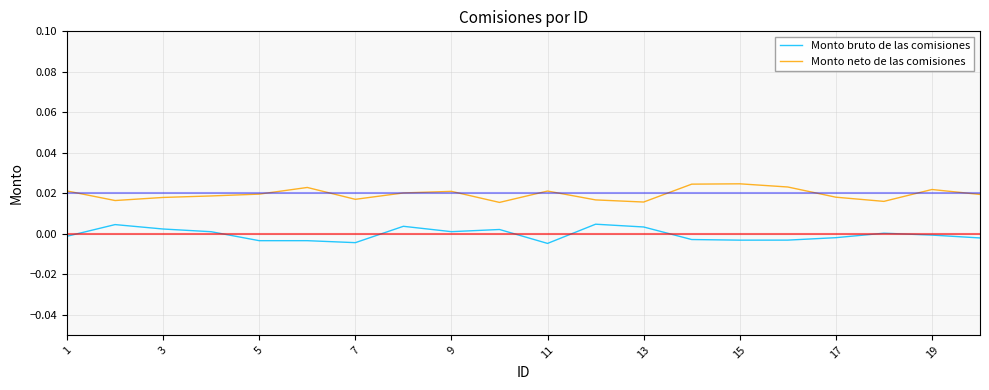

Which series has the largest total across all categories?

Monto neto de las comisiones